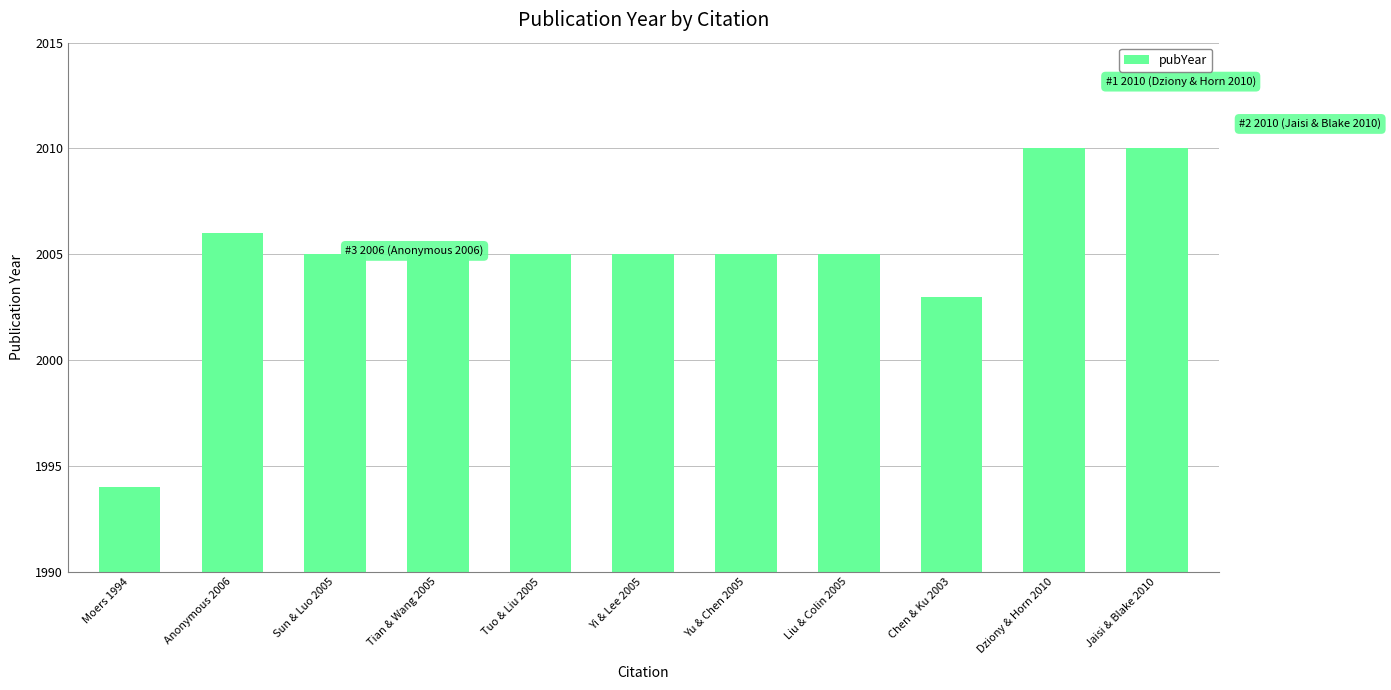

What is the maximum value shown in the chart?

2010